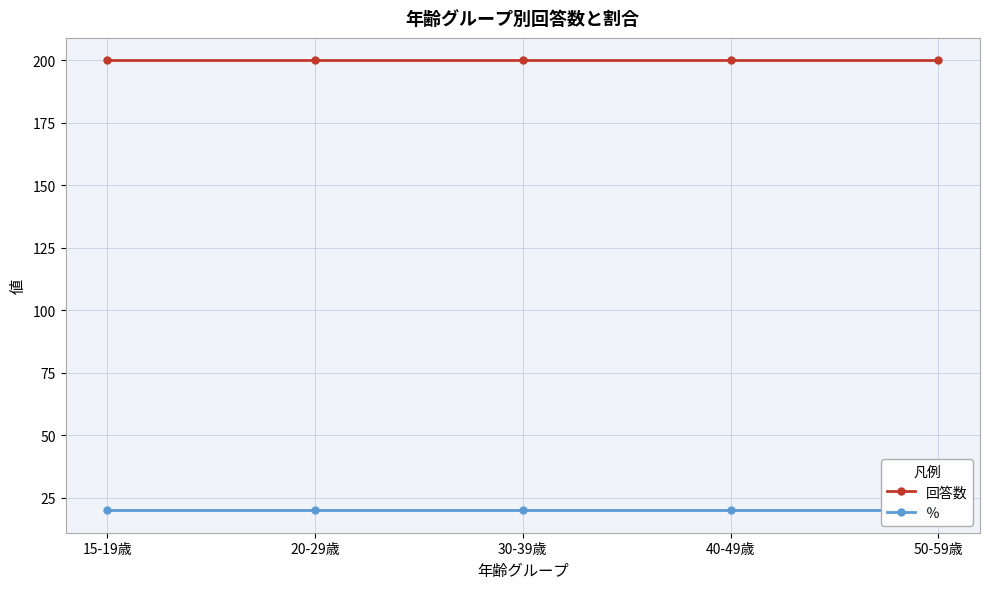

How many series are shown in this chart?

2